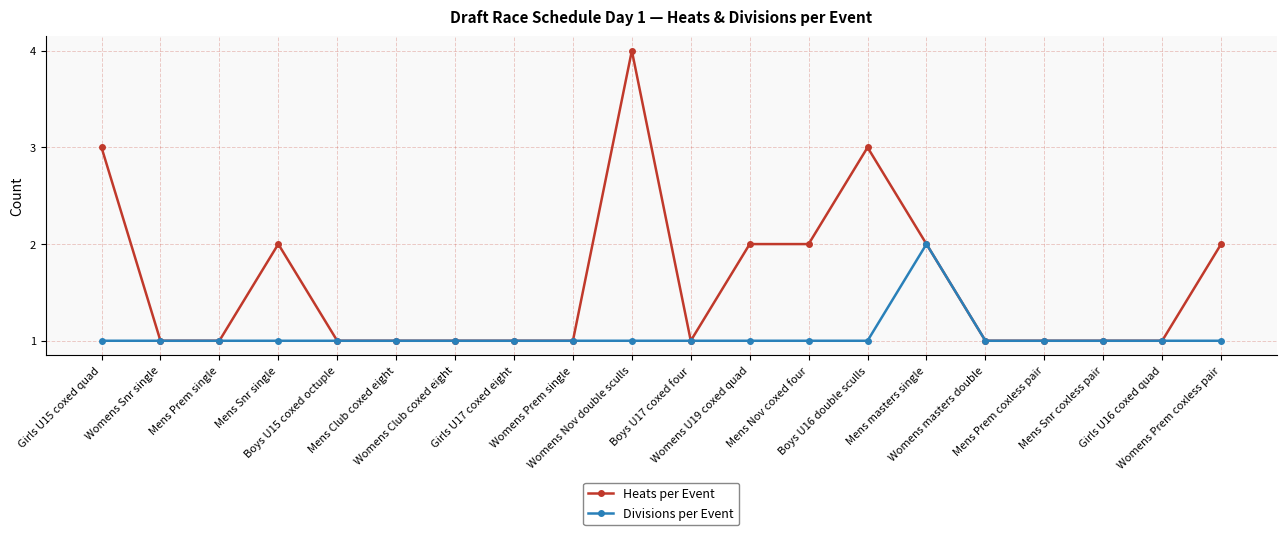

What is the maximum value for Heats per Event?

4